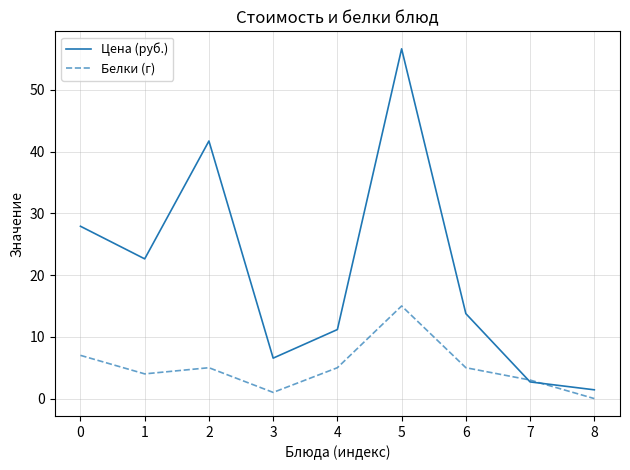

What are all the series names shown in the legend?

Цена (руб.), Белки (г)